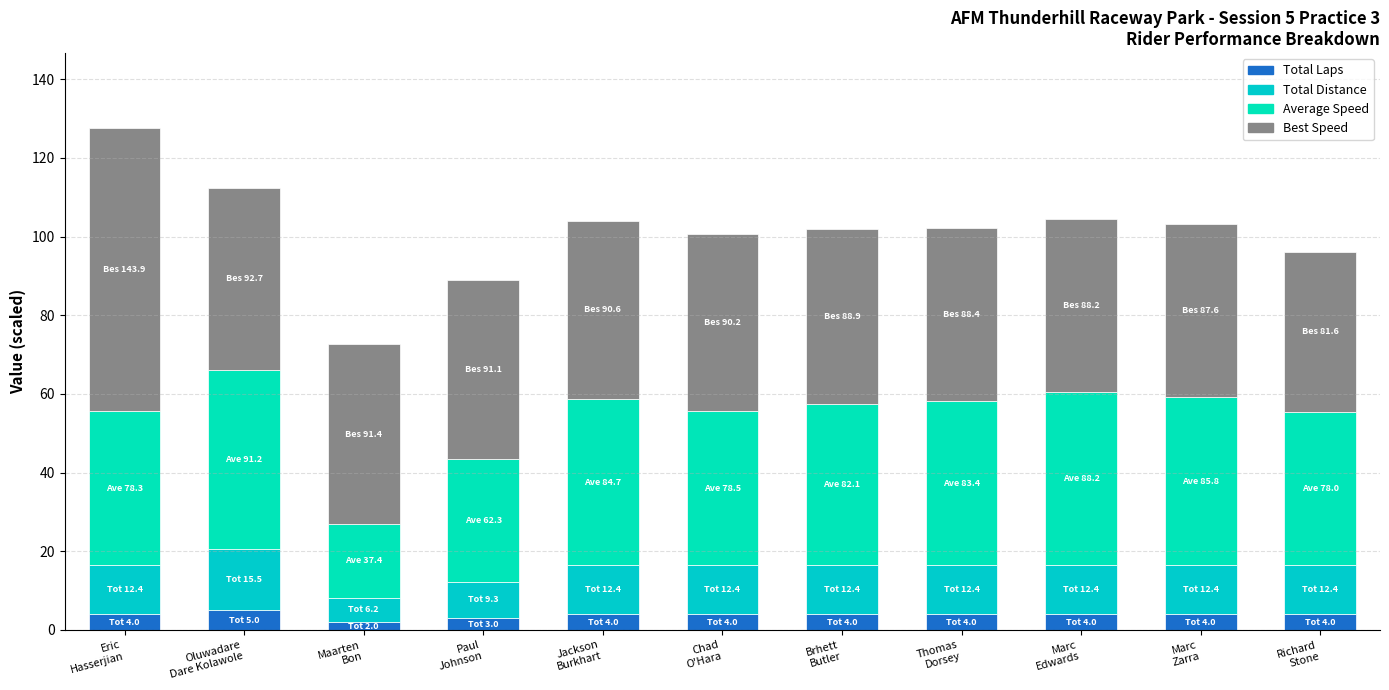

Rank the series by their average value, from lowest to highest.

Total Laps, Total Distance, Average Speed, Best Speed